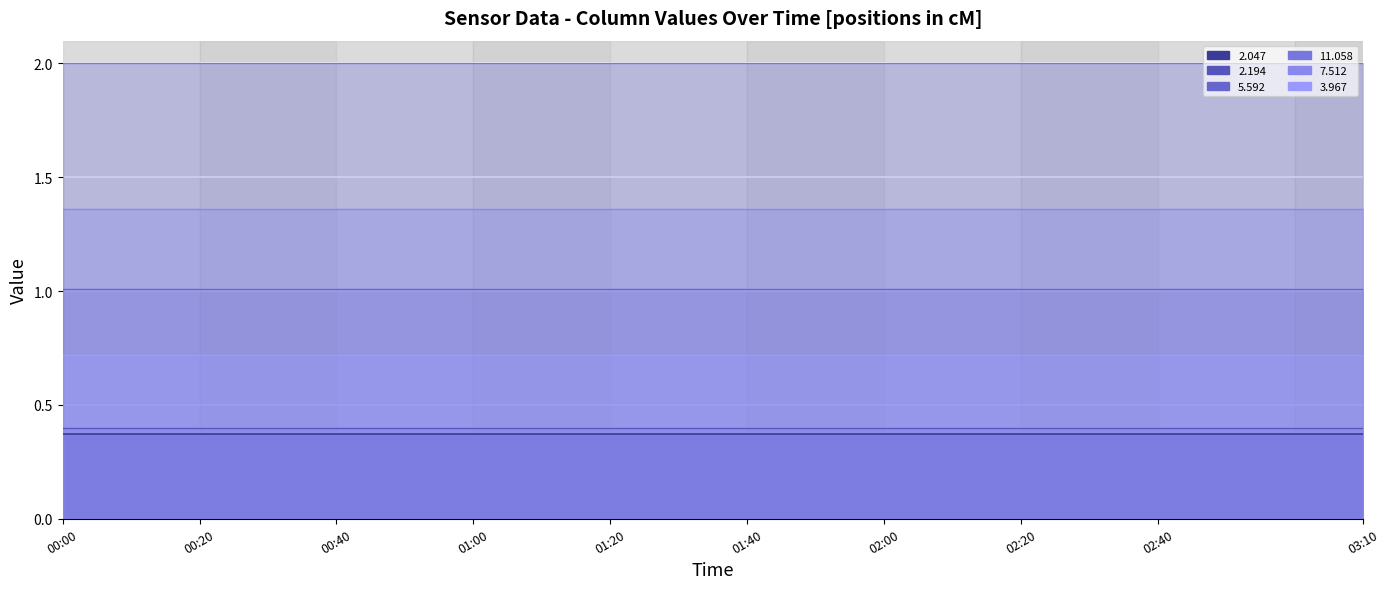

Rank the series at 00:40 from highest to lowest value.

11.058 line, 7.512 line, 5.592 line, 3.967 line, 2.194 line, 2.047 line